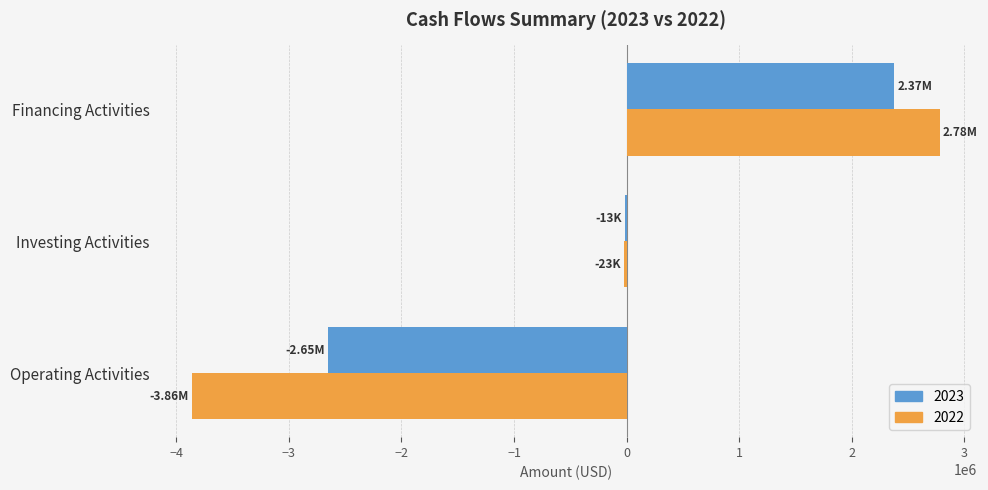

The 2023 series shows -2651143 at Operating Activities. True or false?

True